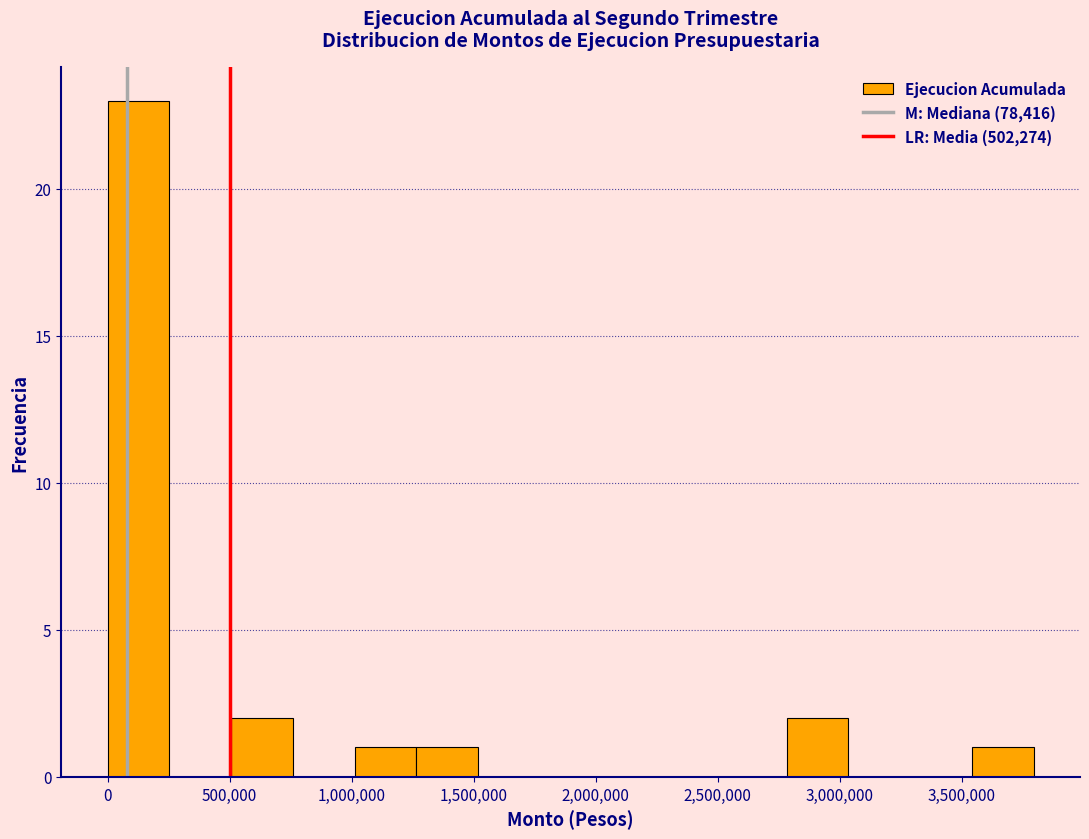

Reading left to right, list every bar in this chart as the range it spans on the x-axis followed by its height. Neither the bar edges nor the heights are printed on the chart, so give them approximately, as read against the axes.

0 to 250000: 23
250000 to 500000: 0
500000 to 750000: 2
750000 to 1000000: 0
1000000 to 1250000: 1
1250000 to 1500000: 1
1500000 to 1750000: 0
1750000 to 2000000: 0
2000000 to 2300000: 0
2300000 to 2550000: 0
2550000 to 2800000: 0
2800000 to 3050000: 2
3050000 to 3300000: 0
3300000 to 3550000: 0
3550000 to 3800000: 1